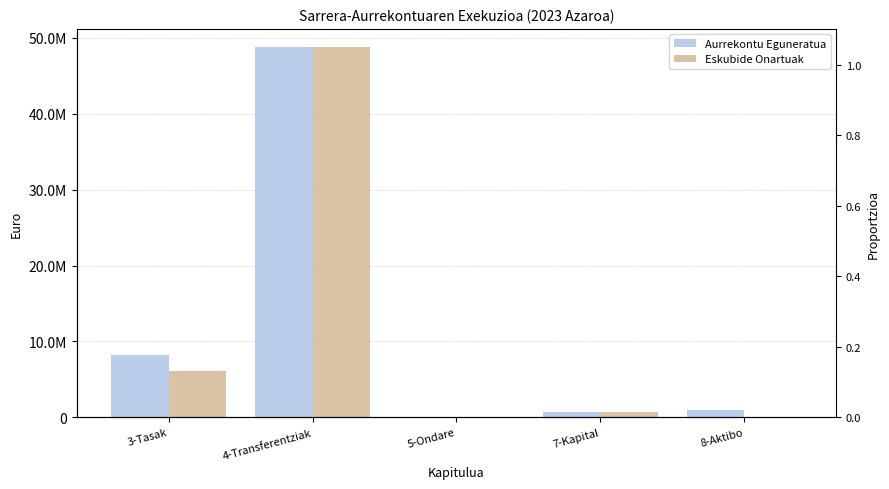

At 5-Ondare, list the series in order from largest to smallest.

Eskubide Onartuak, Aurrekontu Eguneratua